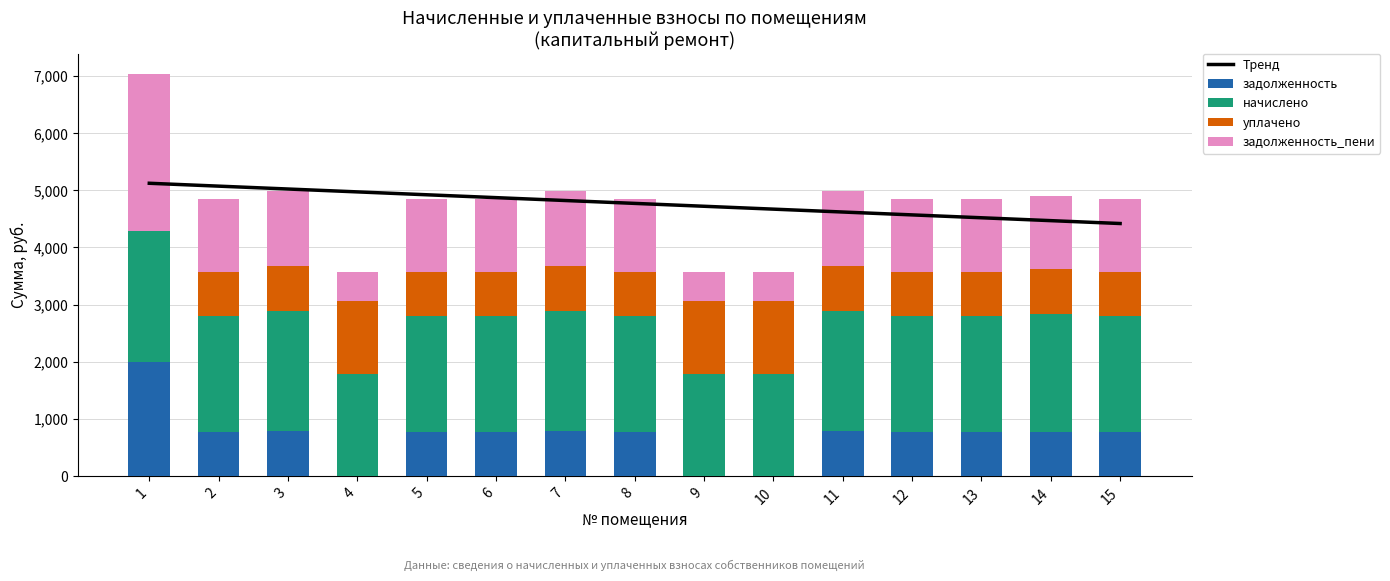

Reading left to right, list all the values displayed in this chart.

Тренд: 5121.9	5071.6	5021.3	4971.0	4920.7	4870.4	4820.1	4769.8	4719.5	4669.2	4618.9	4568.6	4518.3	4467.9	4417.6
задолженность: 1987.3	765.6	786.4	0.0	765.6	765.6	786.4	765.6	0.0	0.0	786.4	765.6	765.6	774.9	765.6
начислено: 2296.8	2041.6	2097.1	1786.4	2041.6	2041.6	2097.1	2041.6	1786.4	1786.4	2097.1	2041.6	2041.6	2066.3	2041.6
уплачено: 0.0	765.6	786.4	1276.0	765.6	765.6	786.4	765.6	1276.0	1276.0	786.4	765.6	765.6	774.9	765.6
задолженность_пени: 2752.9	1276.0	1310.7	510.4	1276.0	1276.0	1310.7	1276.0	510.4	510.4	1310.7	1276.0	1276.0	1291.4	1276.0